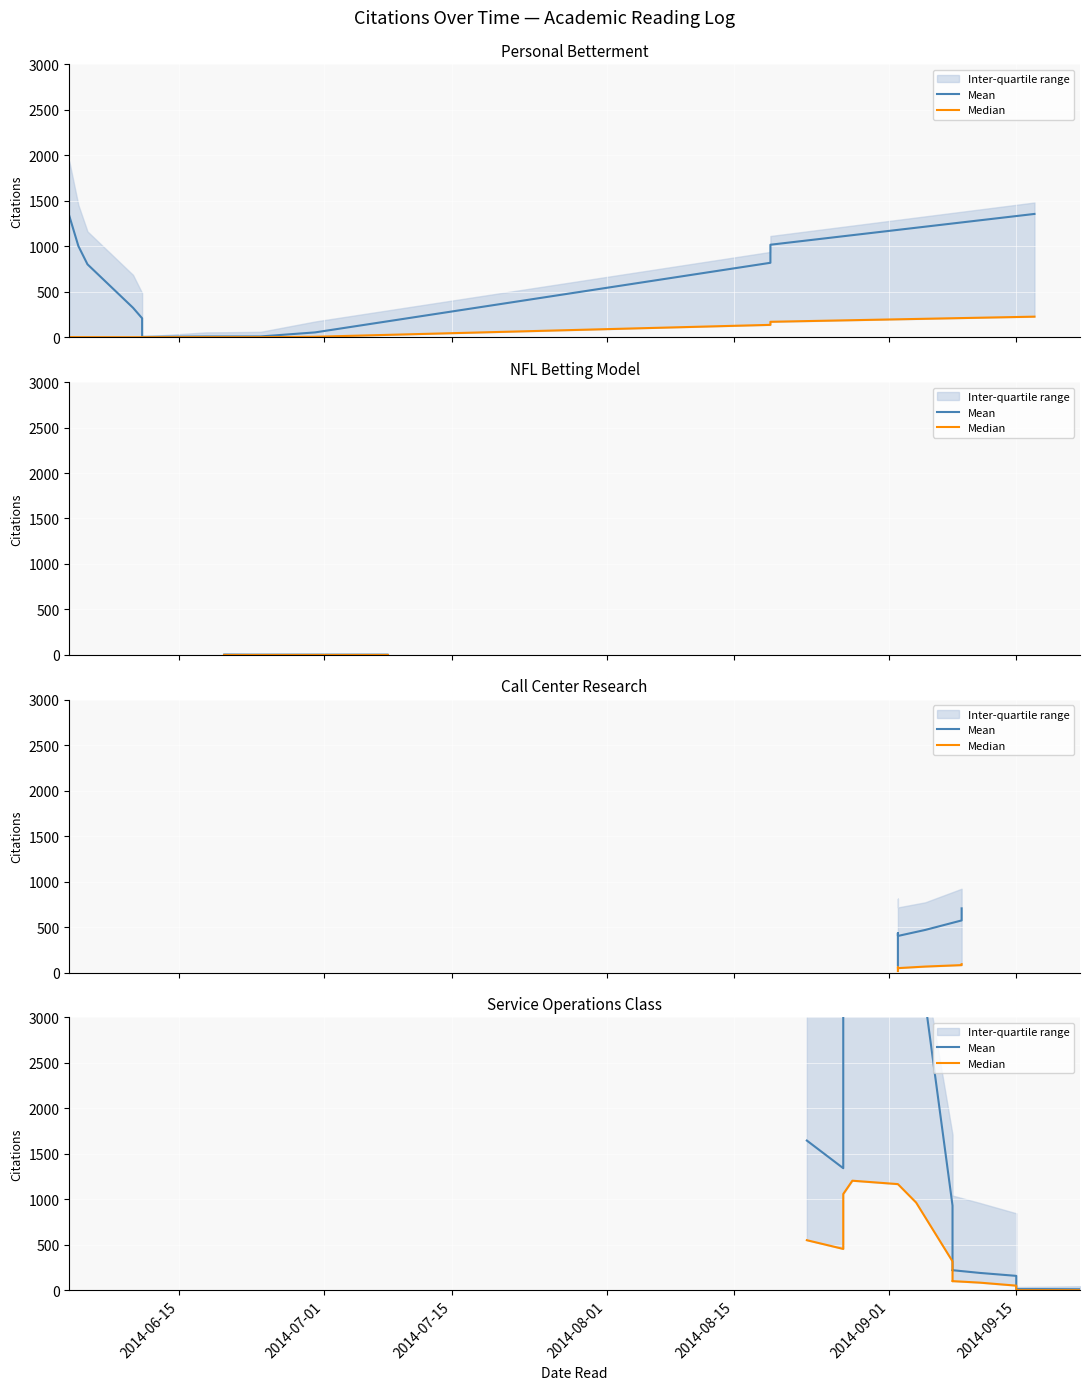

Which series has the largest total across all categories?

Mean